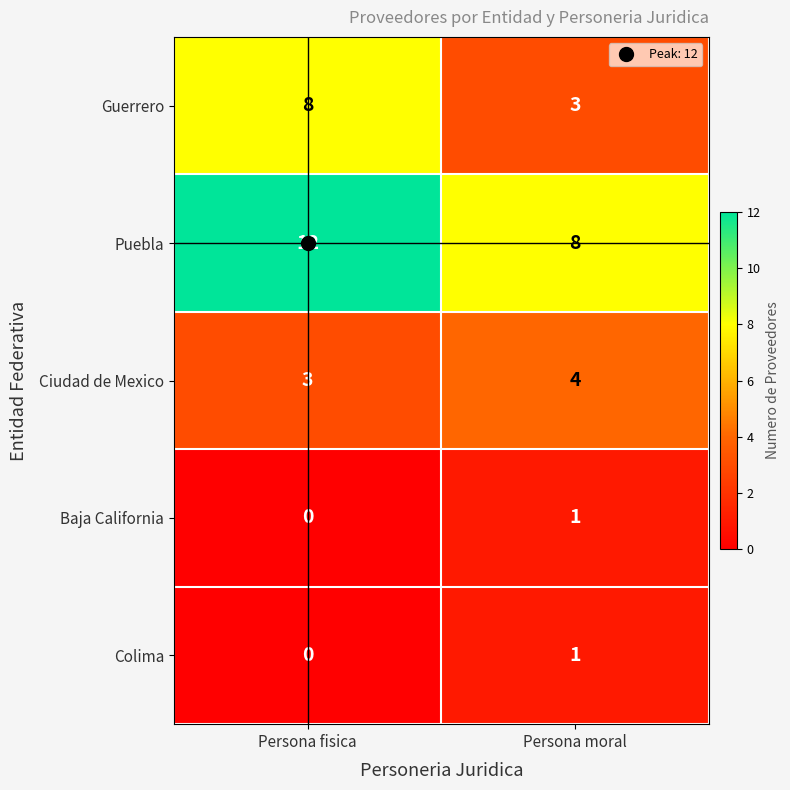

Which series has the widest spread of values?

Guerrero